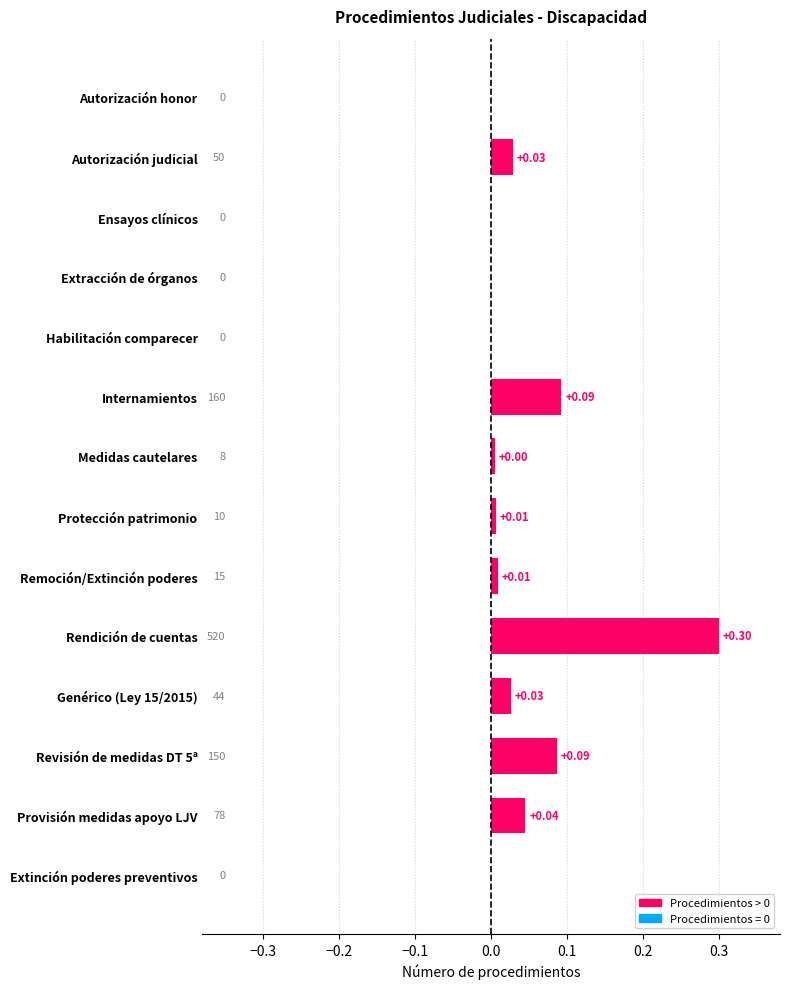

How many positive values are there?

9